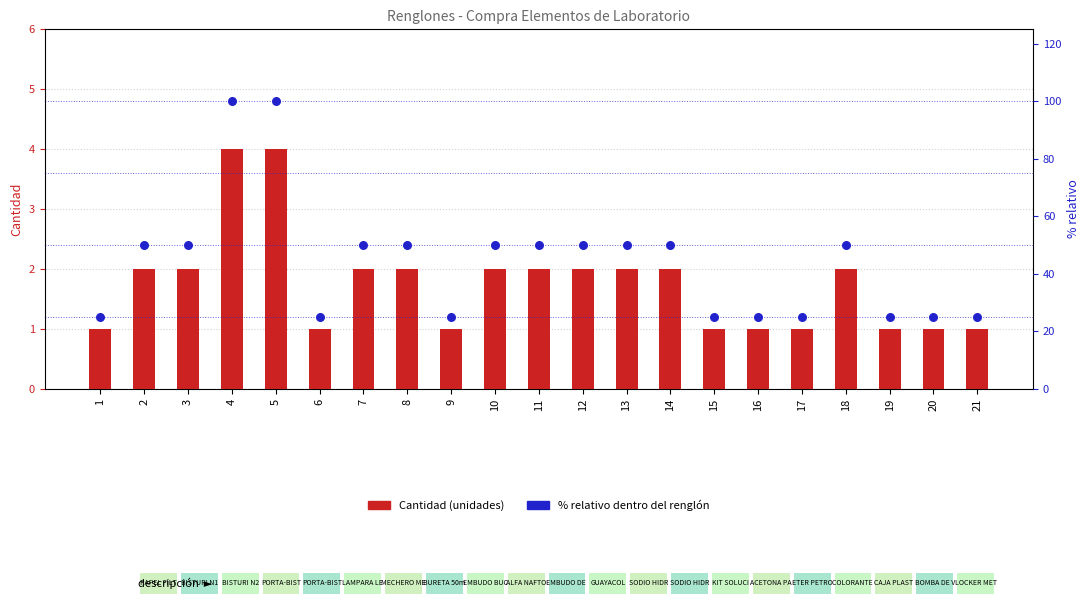

Which series contains the lowest Y value?

Cantidad